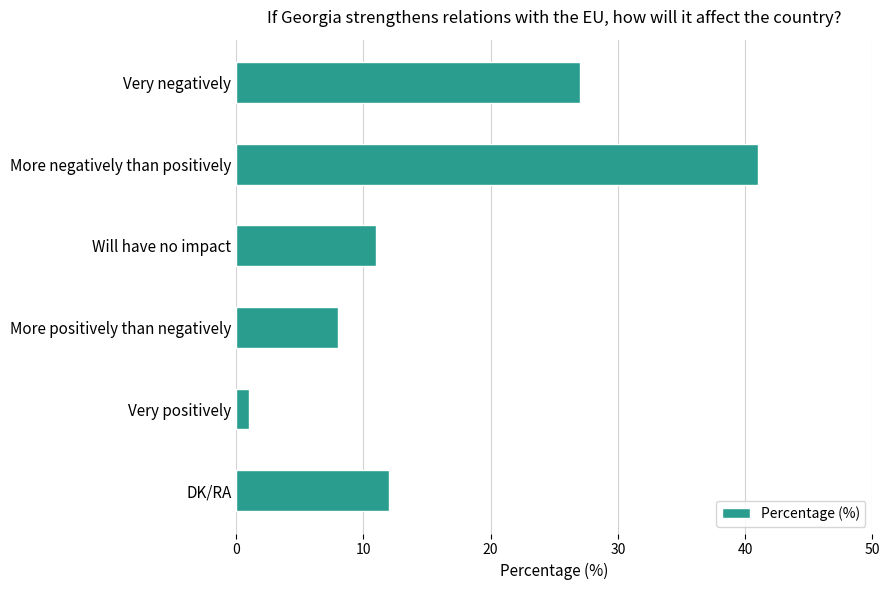

Reading top to bottom, extract all data points from this chart.

Very negatively=27	More negatively than positively=41	Will have no impact=11	More positively than negatively=8	Very positively=1	DK/RA=12